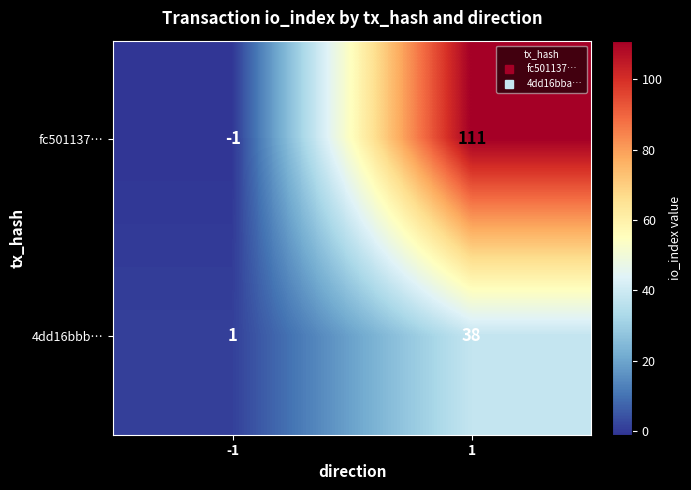

Is it true that 4dd16bbb… equals 0 at -1?

False